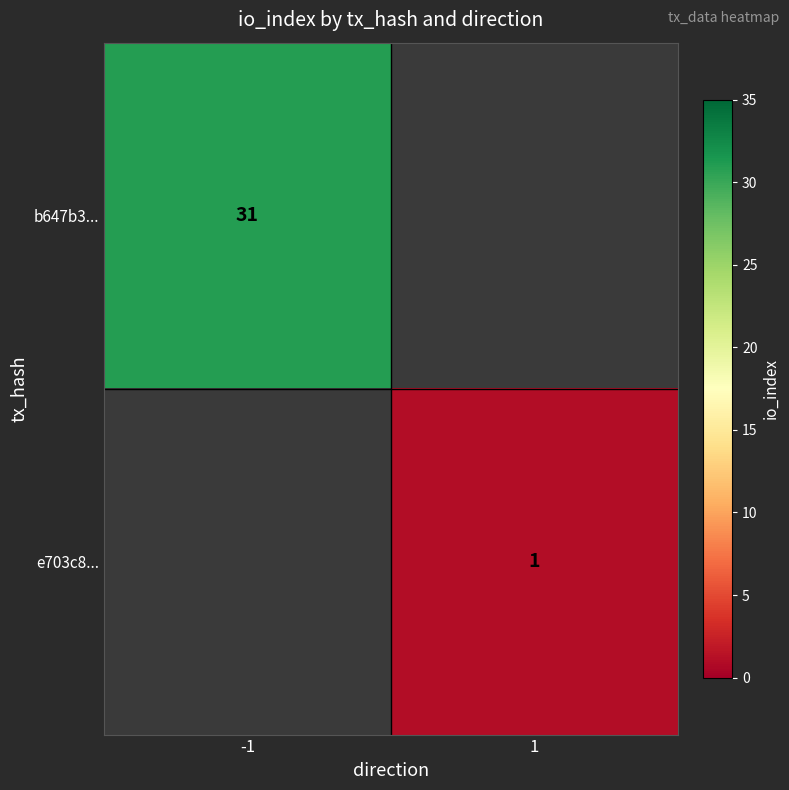

What is the maximum value shown in the chart?

31.0